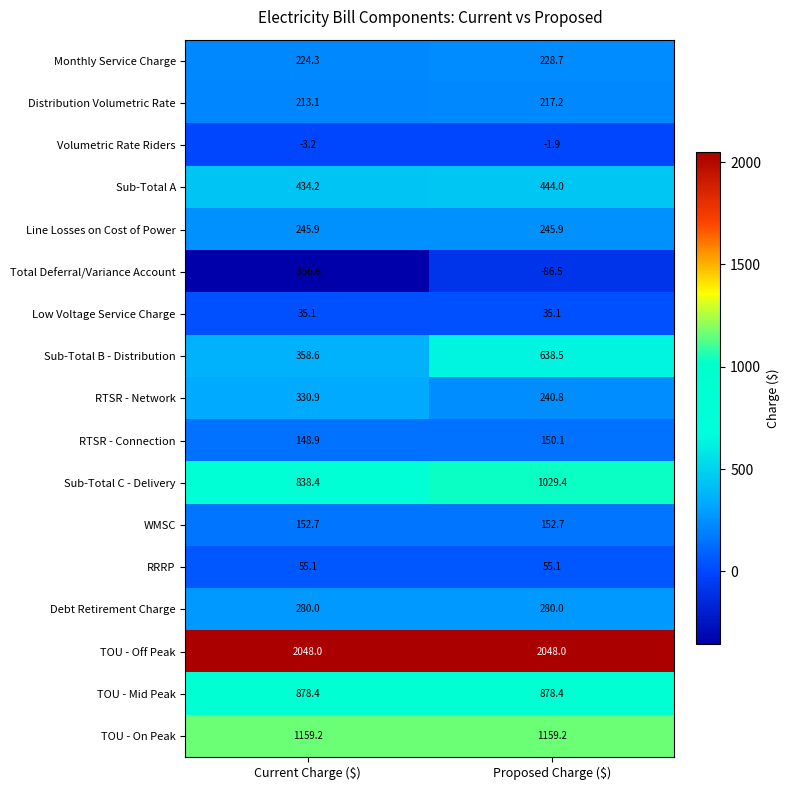

At which category is the sum across all series the highest?

Proposed Charge ($)